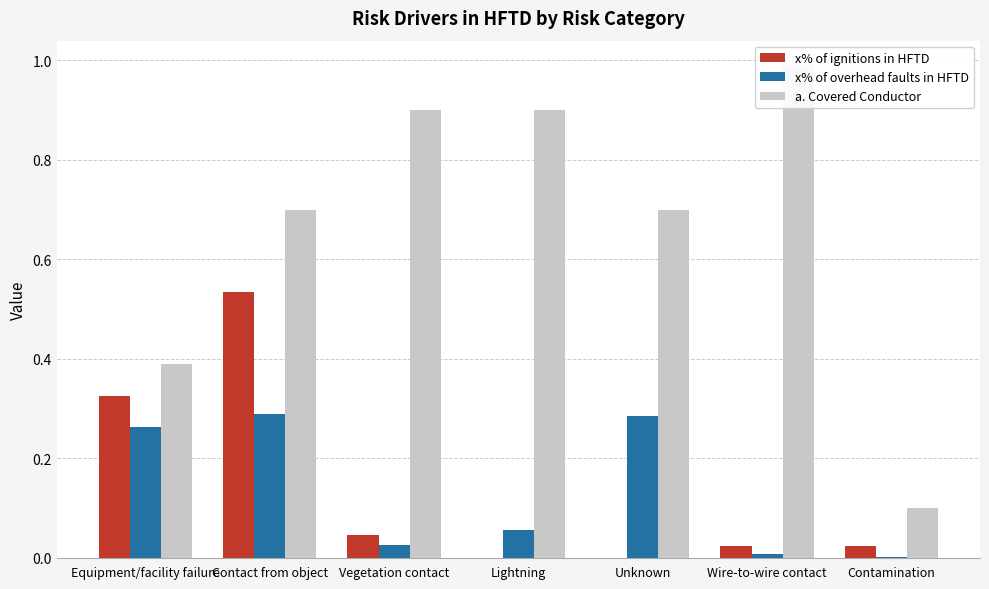

What is the maximum value shown in the chart?

1.0